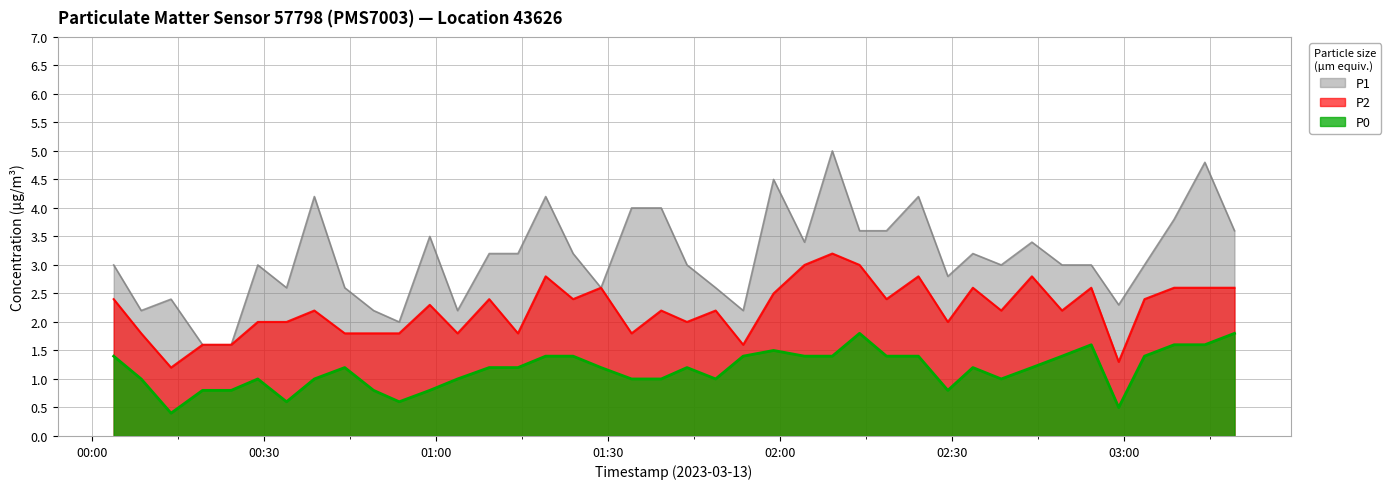

How many lines are shown in the chart?

3